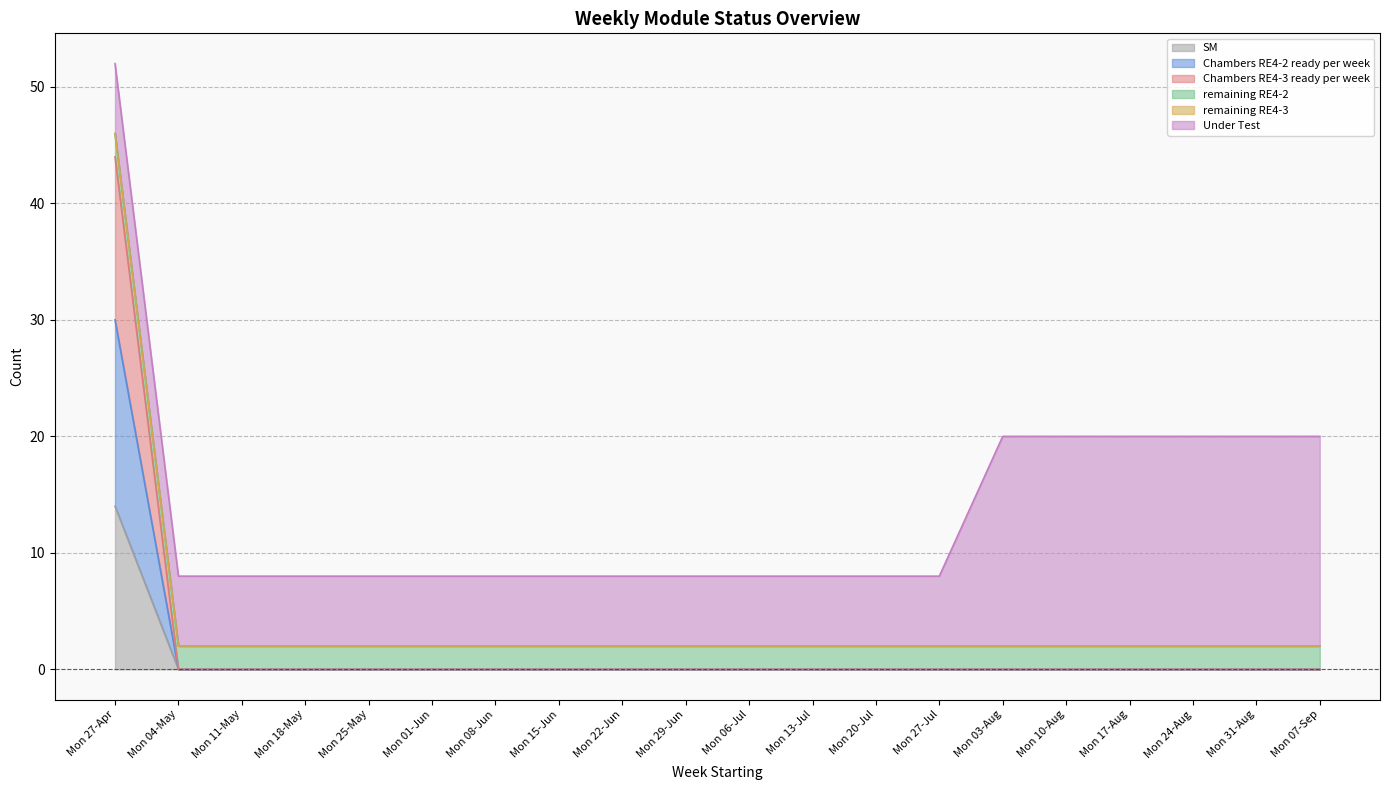

Rank the categories by Chambers RE4-2 ready per week value from lowest to highest.

Mon 04-May, Mon 11-May, Mon 18-May, Mon 25-May, Mon 01-Jun, Mon 08-Jun, Mon 15-Jun, Mon 22-Jun, Mon 29-Jun, Mon 06-Jul, Mon 13-Jul, Mon 20-Jul, Mon 27-Jul, Mon 03-Aug, Mon 10-Aug, Mon 17-Aug, Mon 24-Aug, Mon 31-Aug, Mon 07-Sep, Mon 27-Apr